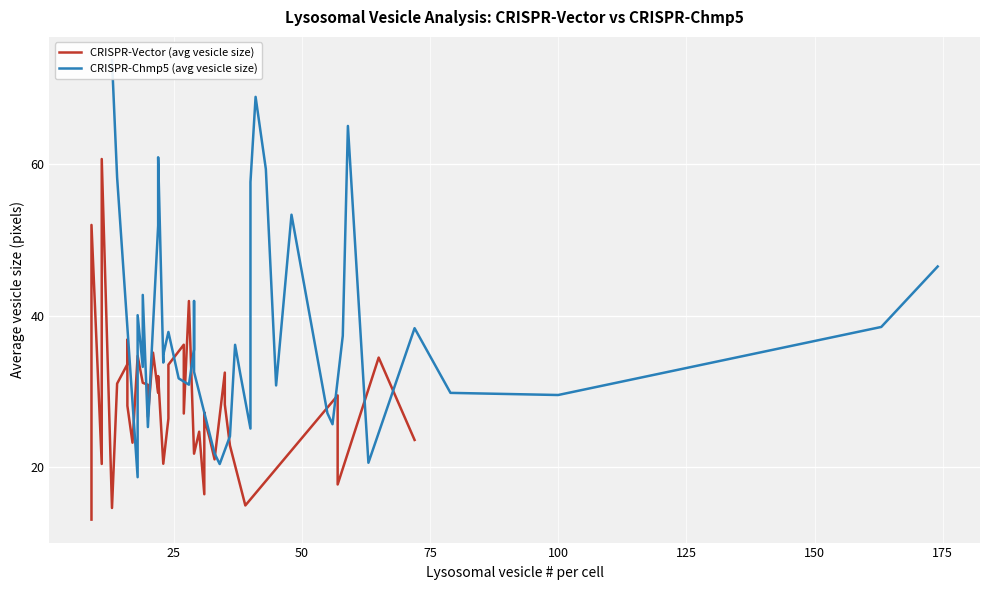

Which has a higher value, 25 or 21?

21